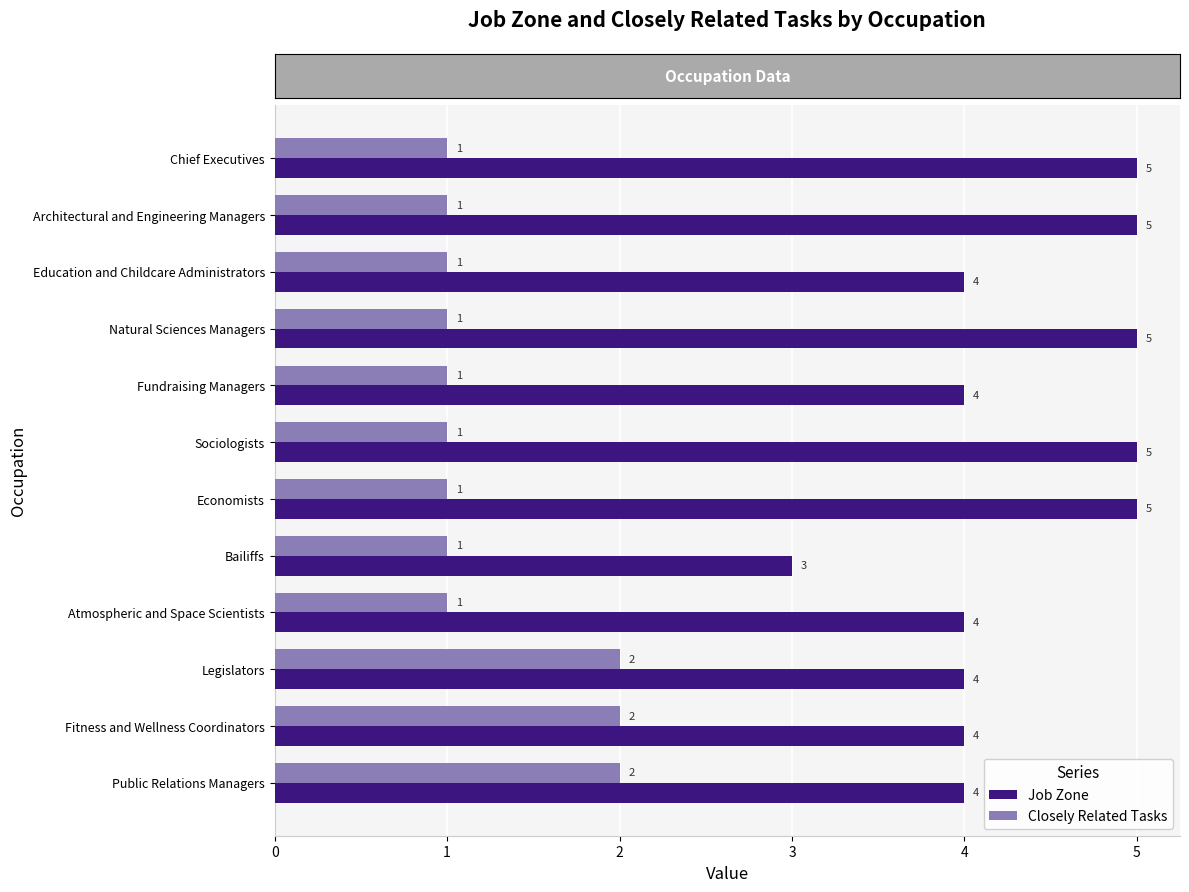

True or false: Job Zone has a value of 4 at Fundraising Managers.

True